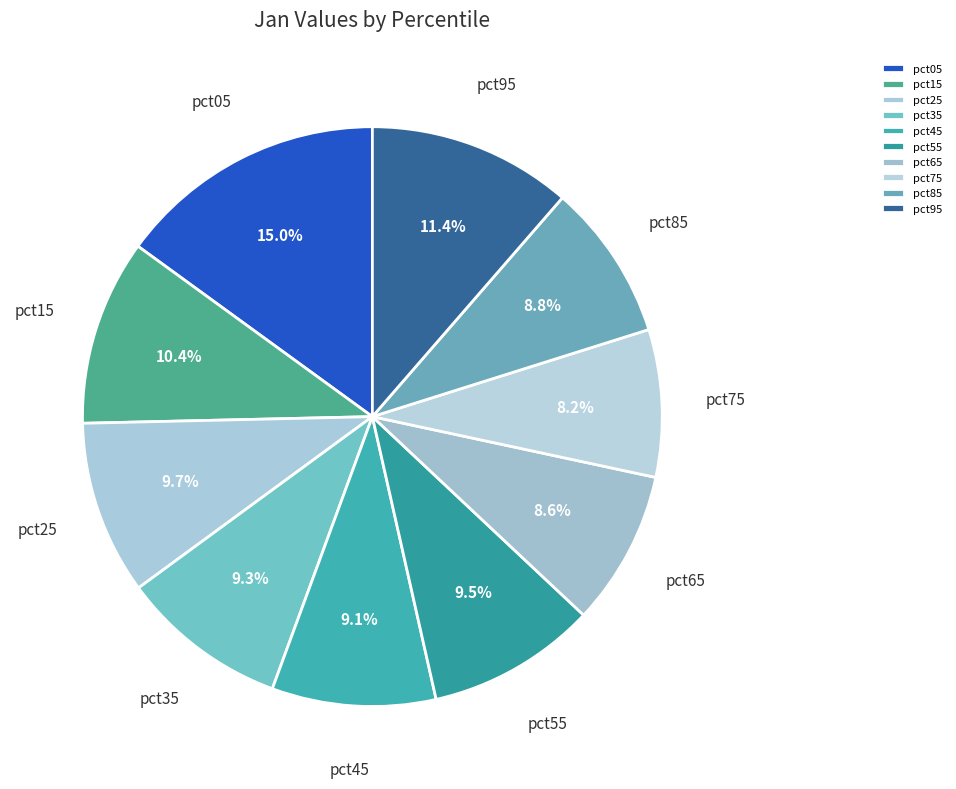

Which category has the biggest portion of the pie?

pct05